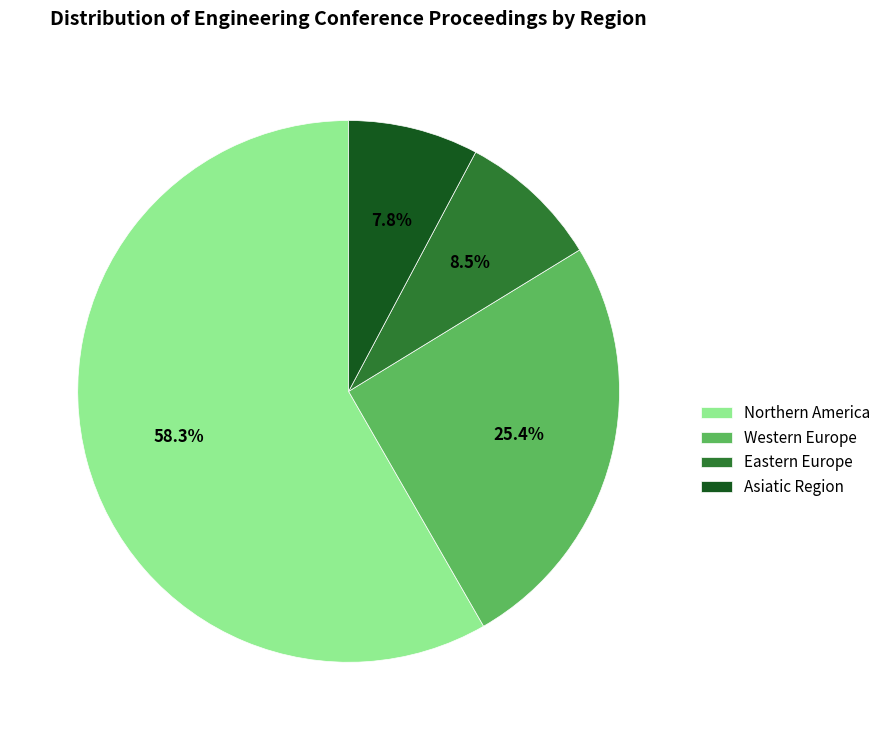

Which category has the smallest portion of the pie?

Asiatic Region